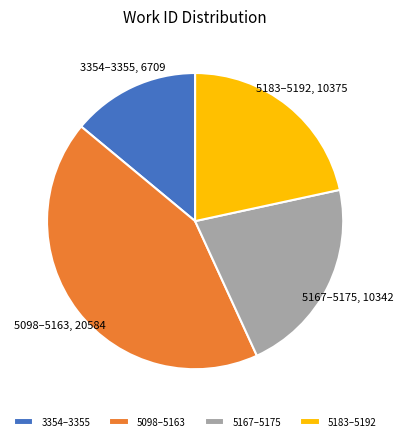

Which has a higher value, 3354–3355 or 5183–5192?

5183–5192